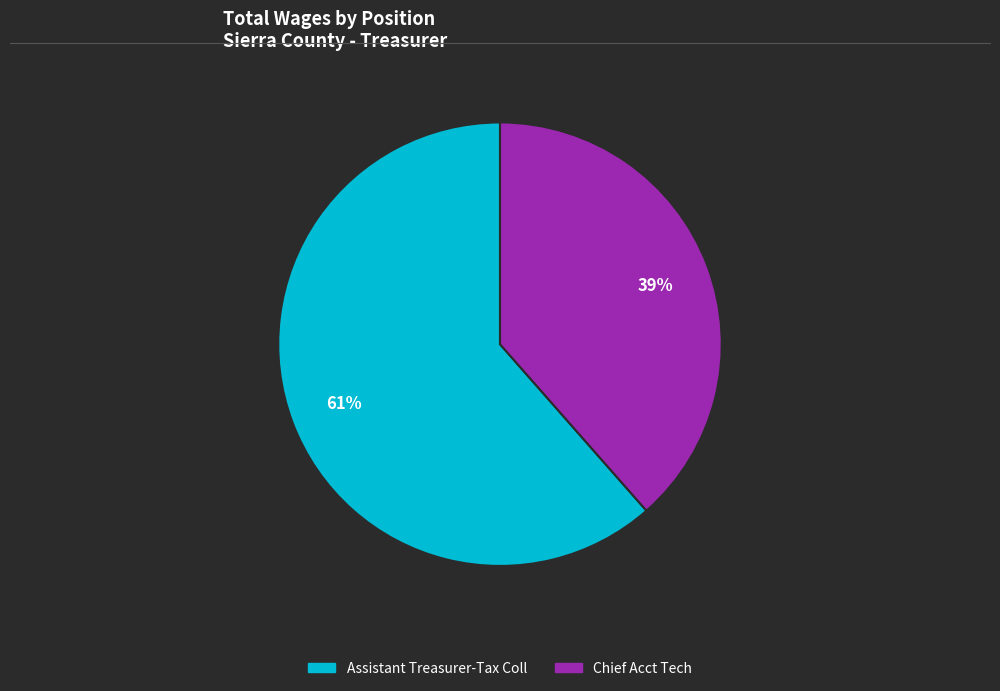

Which slice represents more than half of the pie?

Assistant Treasurer-Tax Coll